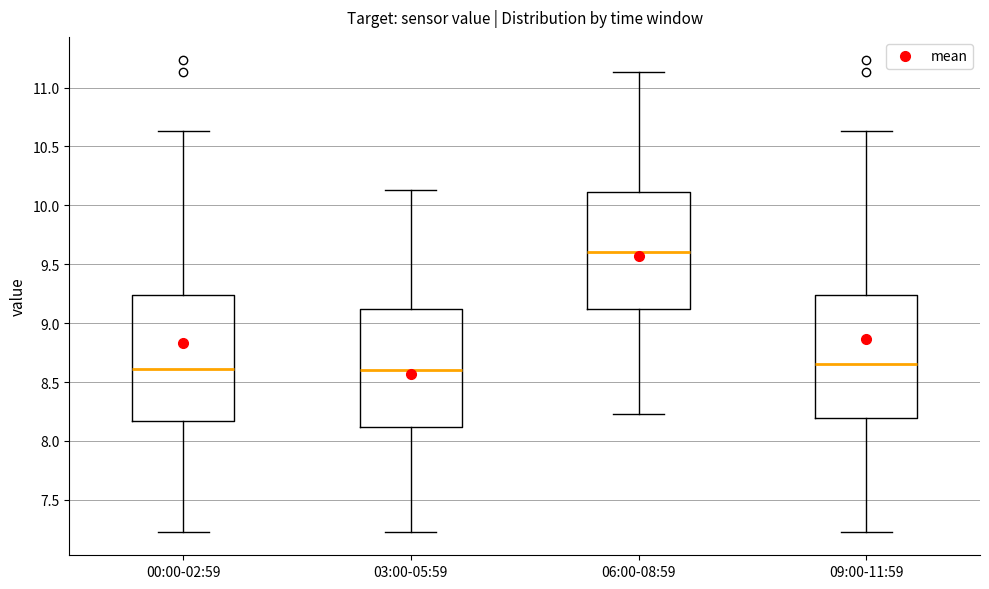

Reading left to right, transcribe this box plot: for each box, give where its median line is, the range the box spans, and where its two whiskers end, as read against the y-axis. The values are not printed on the chart, so give them approximately, as read against the axis.

00:00-02:59: median 8.60, box 8.15 to 9.25, whiskers 7.25 to 10.65
03:00-05:59: median 8.60, box 8.10 to 9.10, whiskers 7.25 to 10.15
06:00-08:59: median 9.60, box 9.10 to 10.10, whiskers 8.25 to 11.15
09:00-11:59: median 8.65, box 8.20 to 9.25, whiskers 7.25 to 10.65